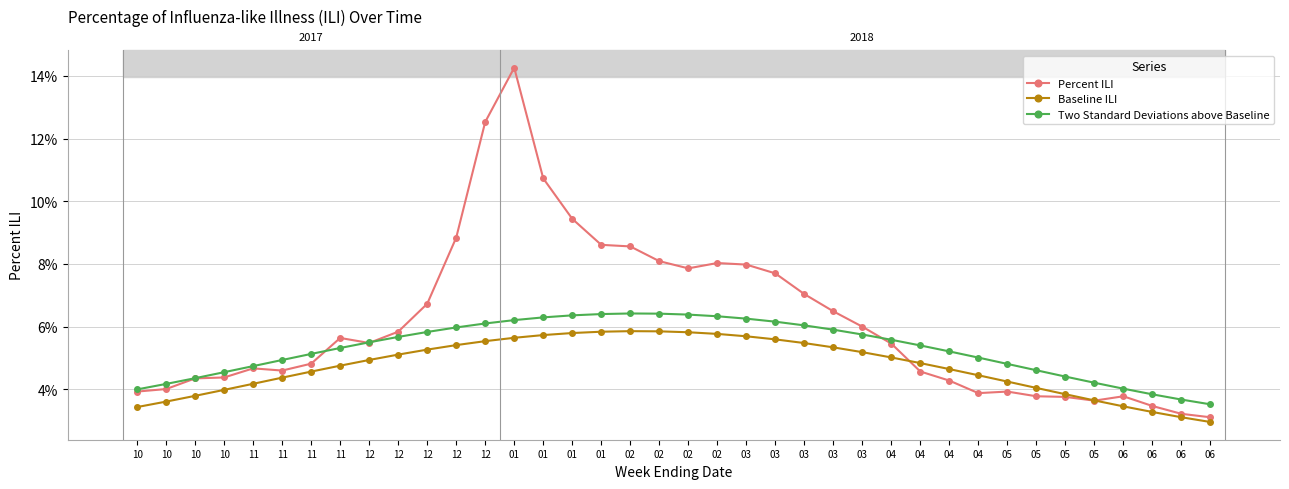

Which series has the largest total across all categories?

Percent ILI